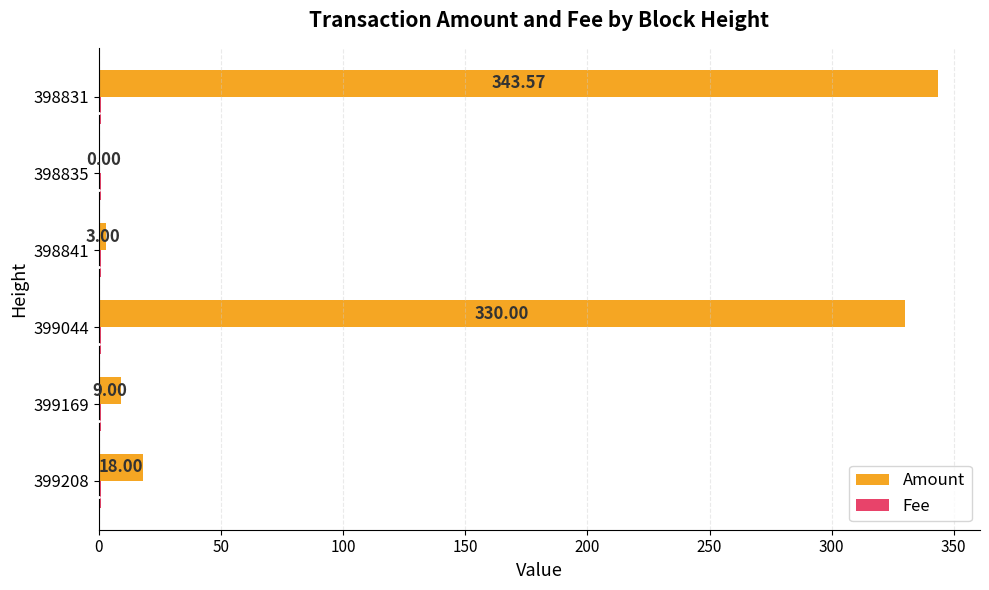

Between 399169 and 399044, which series saw the biggest shift?

Amount